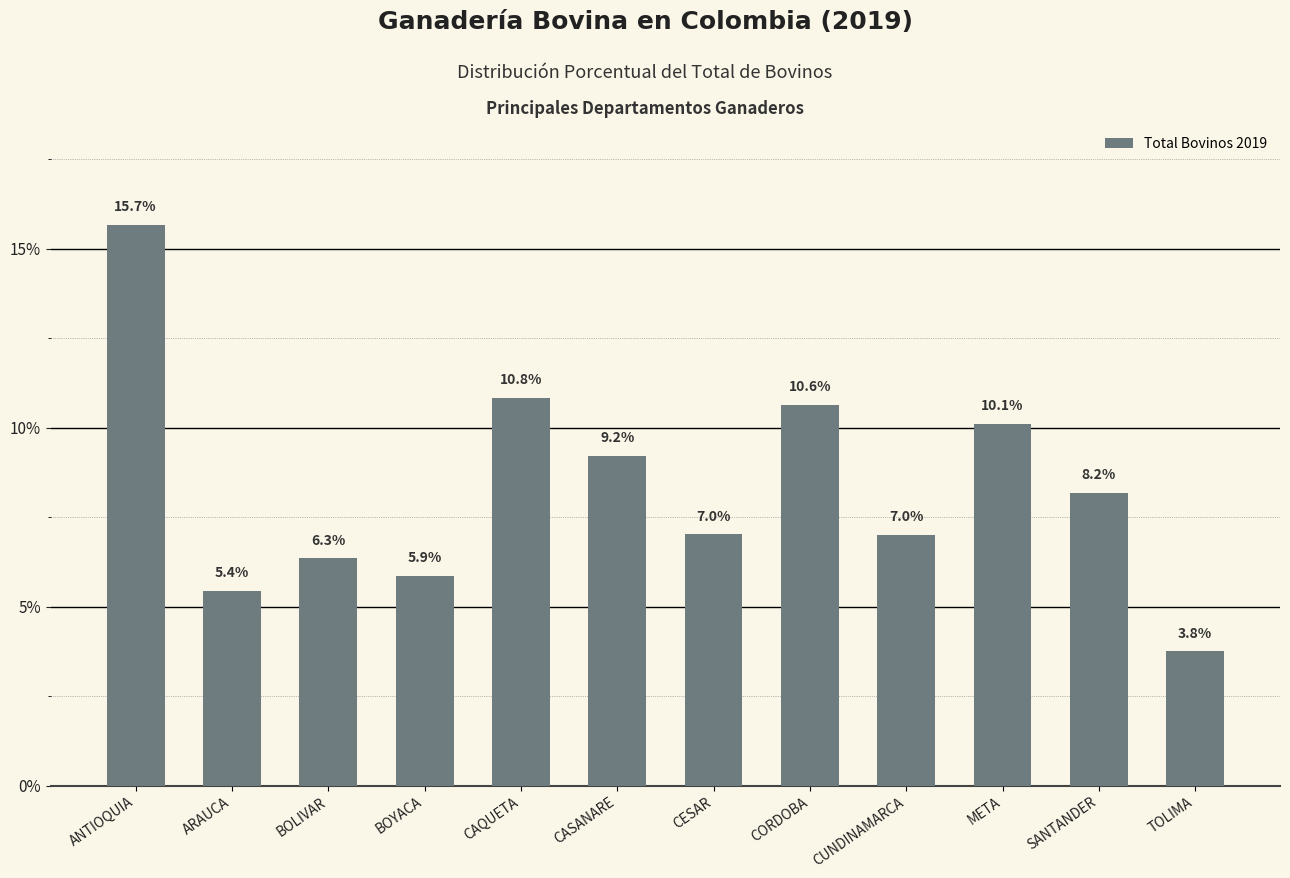

Reading right to left, extract all data points from this chart.

TOLIMA=3.8	SANTANDER=8.2	META=10.1	CUNDINAMARCA=7.0	CORDOBA=10.6	CESAR=7.0	CASANARE=9.2	CAQUETA=10.8	BOYACA=5.9	BOLIVAR=6.3	ARAUCA=5.4	ANTIOQUIA=15.7